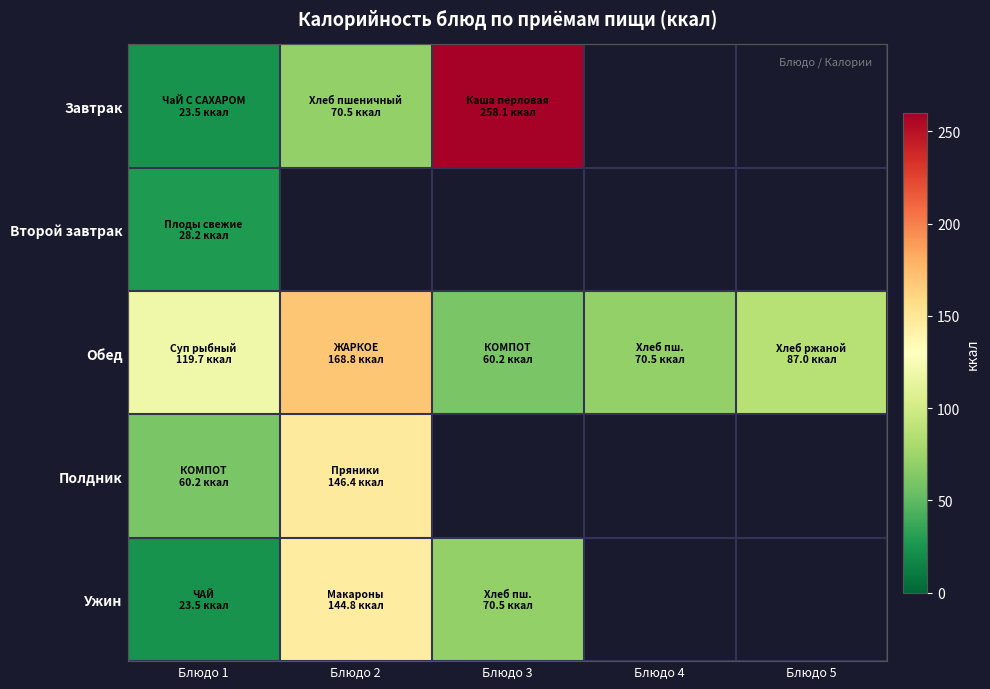

Rank the series by their maximum value, from highest to lowest.

Завтрак, Обед, Полдник, Ужин, Второй завтрак